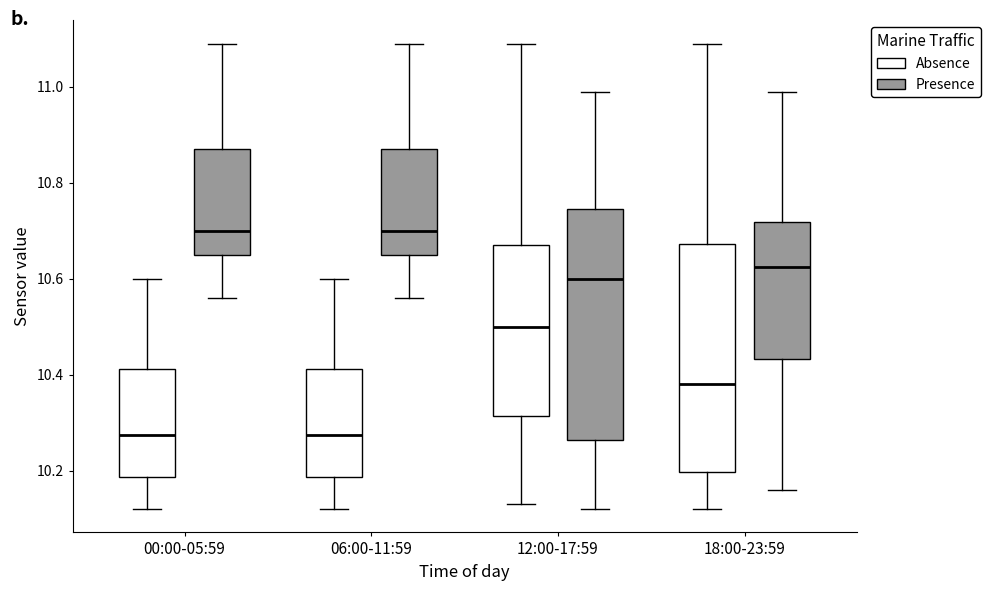

Reading left to right, read every box against the y-axis: the position of its median line, the range the box covers, and the ends of its whiskers. The values are not printed on the chart, so give them approximately, as read against the axis.

00:00-05:59 (Absence): median 10.28, box 10.18 to 10.42, whiskers 10.12 to 10.60
00:00-05:59 (Presence): median 10.70, box 10.66 to 10.88, whiskers 10.56 to 11.10
06:00-11:59 (Absence): median 10.28, box 10.18 to 10.42, whiskers 10.12 to 10.60
06:00-11:59 (Presence): median 10.70, box 10.66 to 10.88, whiskers 10.56 to 11.10
12:00-17:59 (Absence): median 10.50, box 10.32 to 10.68, whiskers 10.14 to 11.10
12:00-17:59 (Presence): median 10.60, box 10.26 to 10.74, whiskers 10.12 to 11.00
18:00-23:59 (Absence): median 10.38, box 10.20 to 10.68, whiskers 10.12 to 11.10
18:00-23:59 (Presence): median 10.62, box 10.44 to 10.72, whiskers 10.16 to 11.00